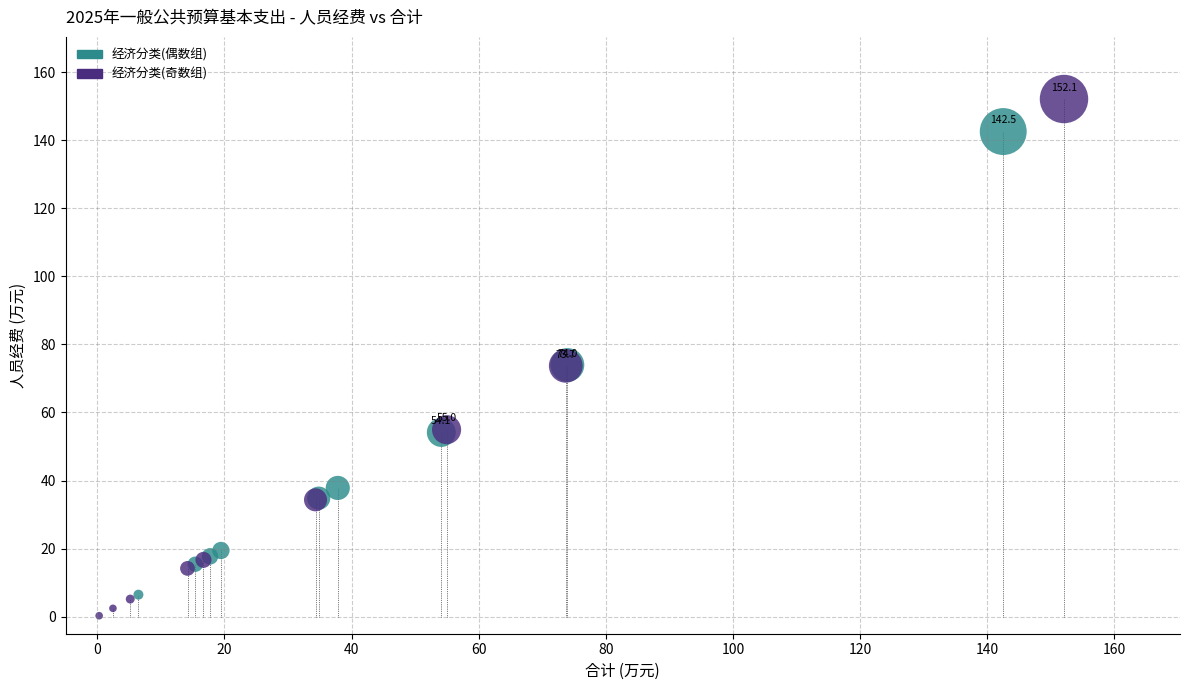

Which series contains the highest Y value?

经济分类(奇数组)